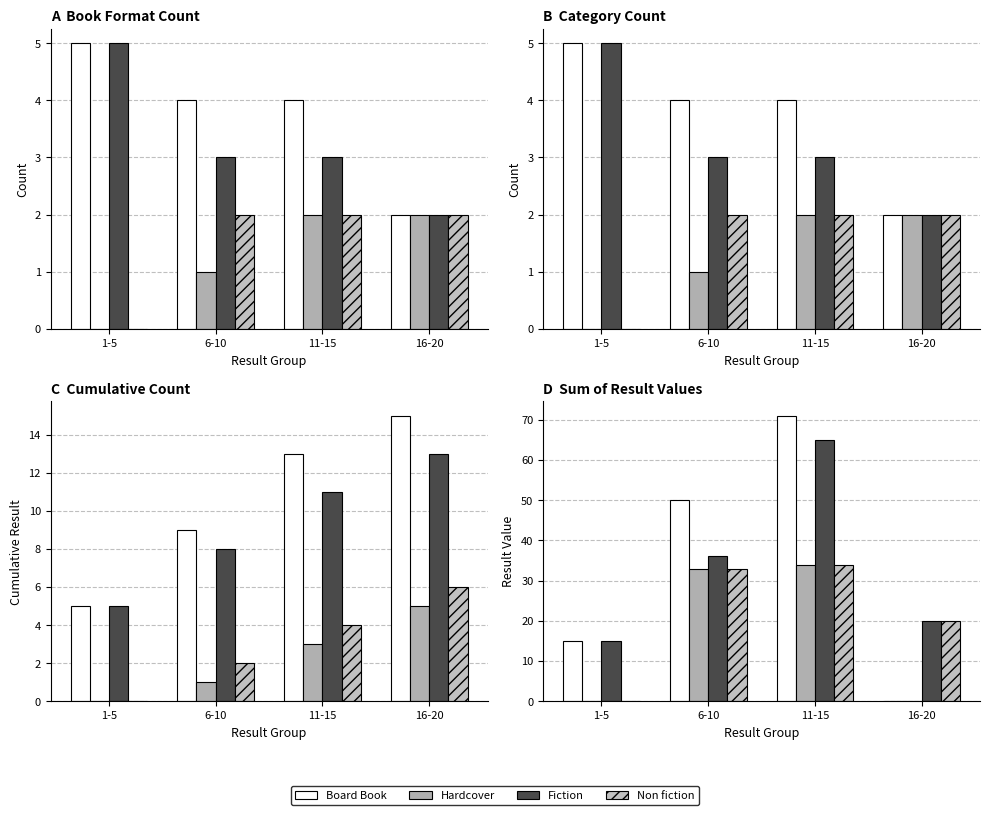

What is the sum of the Fiction values at 1-5 and 6-10?

51